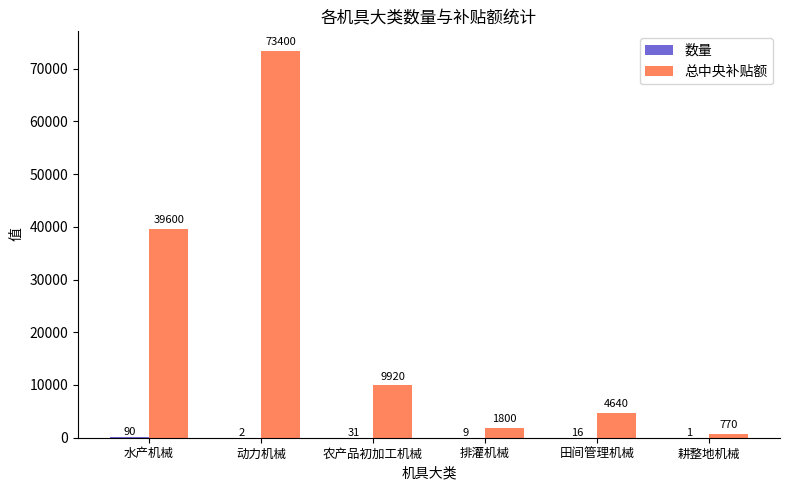

Which series has the widest spread of values?

总中央补贴额